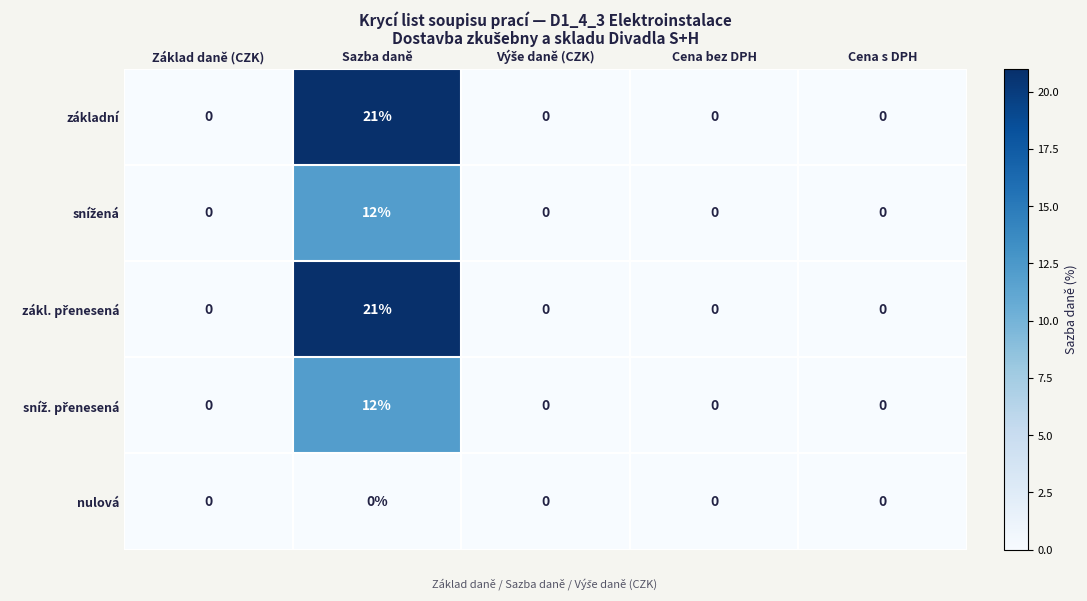

What is the total value across all series at Sazba daně?

66